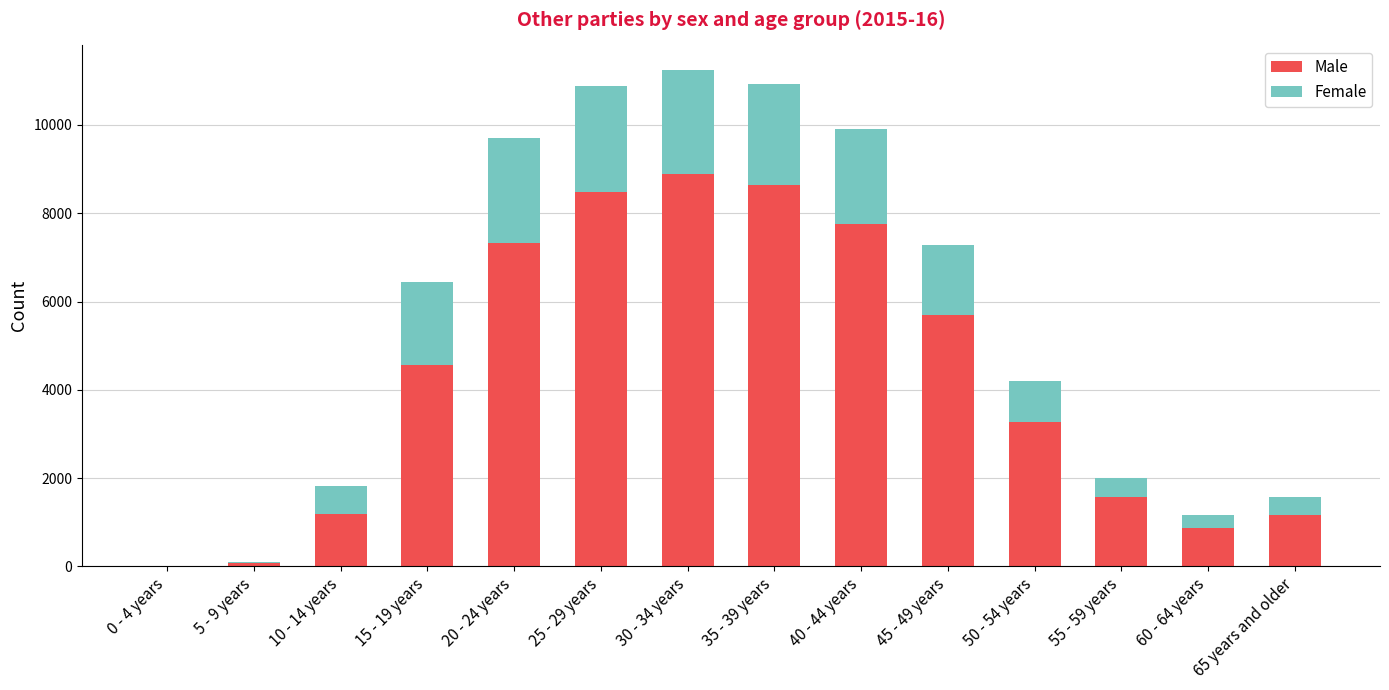

How many categories are shown in the chart?

14